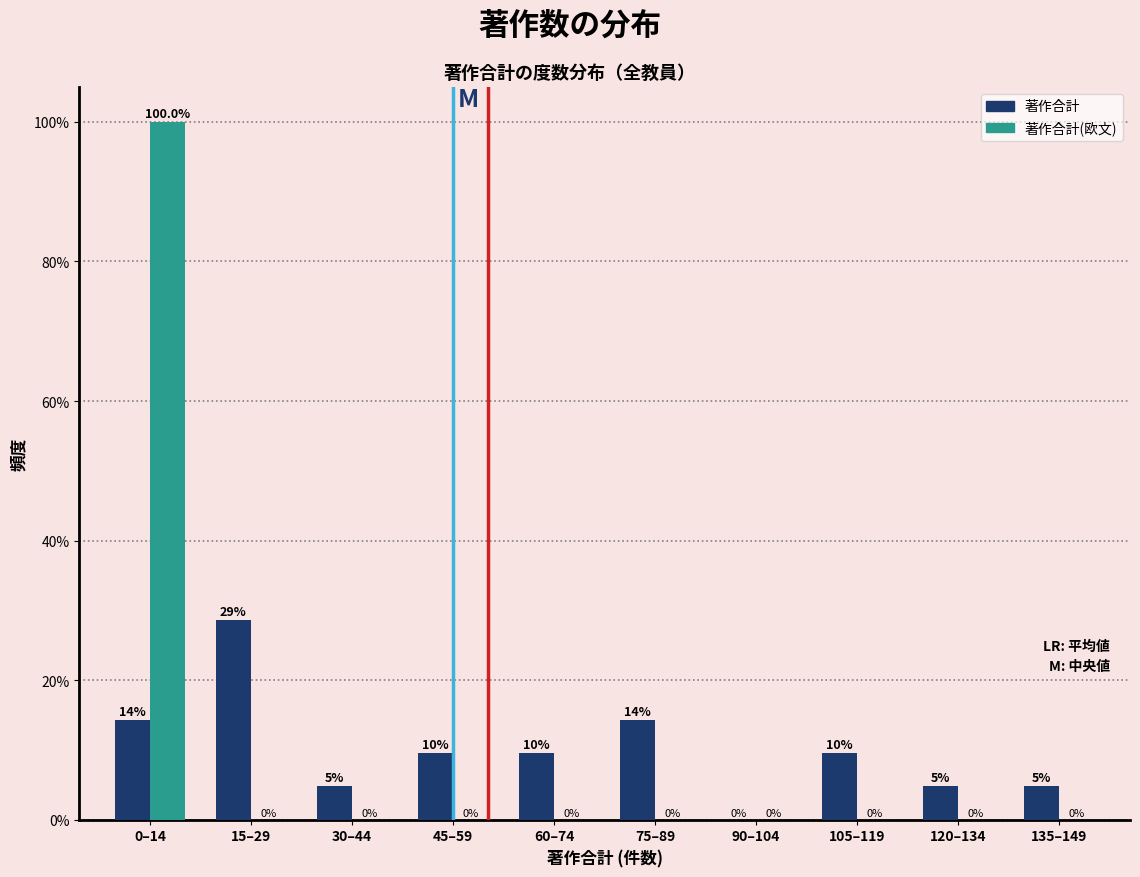

At which category is the sum across all series the highest?

0–14